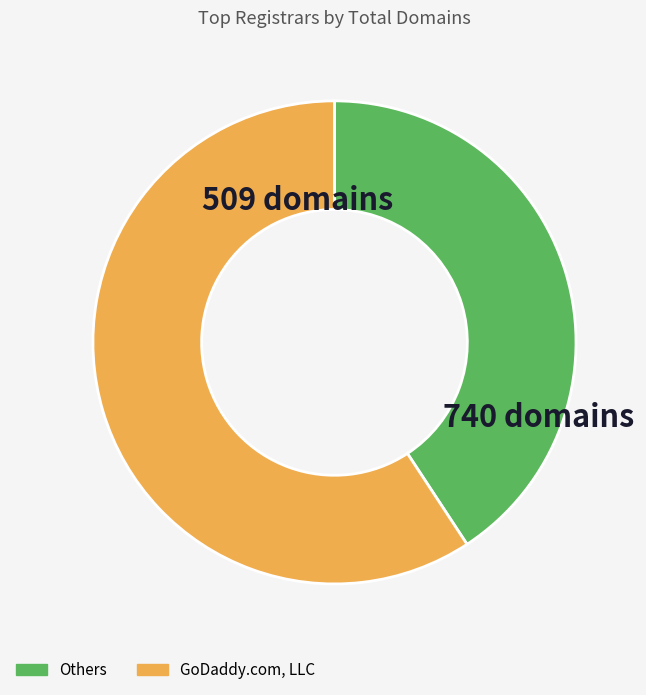

Rank the categories by value from lowest to highest.

Others, GoDaddy.com, LLC